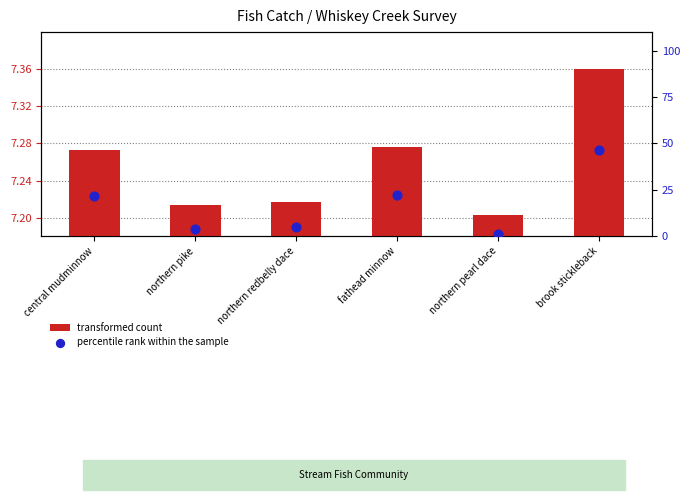

Which series reaches the minimum Y coordinate?

percentile rank within the sample